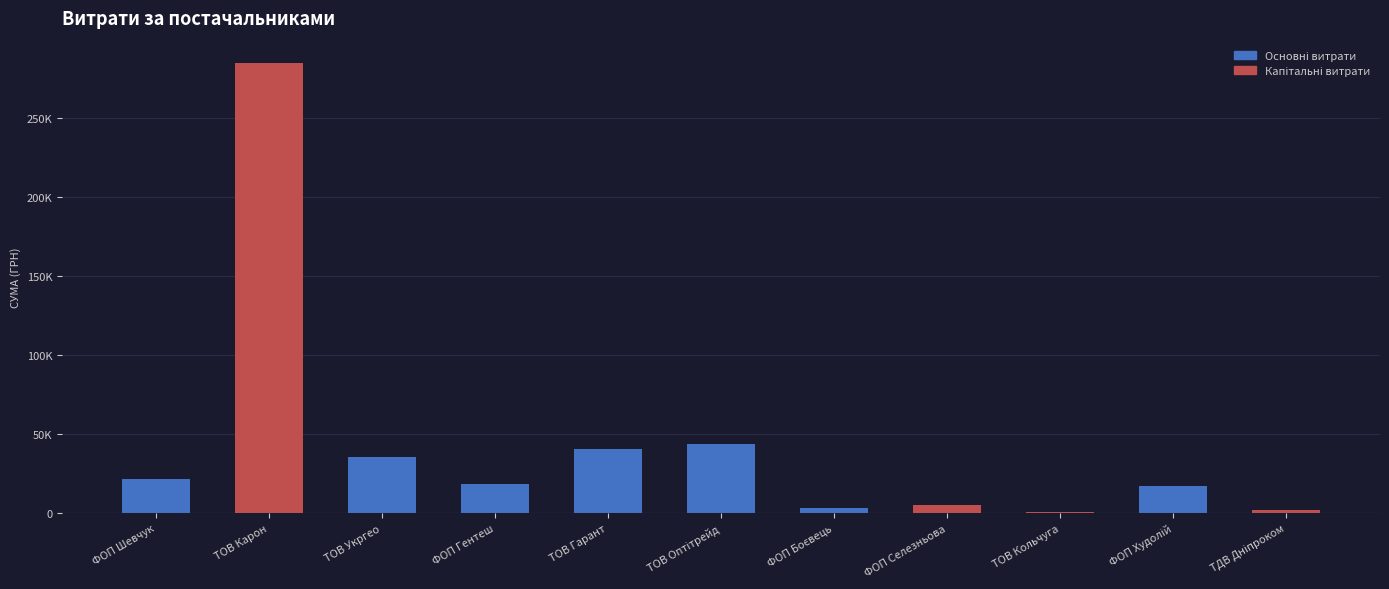

List the labels in order of value, largest first.

ТОВ Карон, ТОВ Оптітрейд, ТОВ Гарант, ТОВ Укргео, ФОП Шевчук, ФОП Гентеш, ФОП Худолій, ФОП Селезньова, ФОП Боєвець, ТДВ Дніпроком, ТОВ Кольчуга